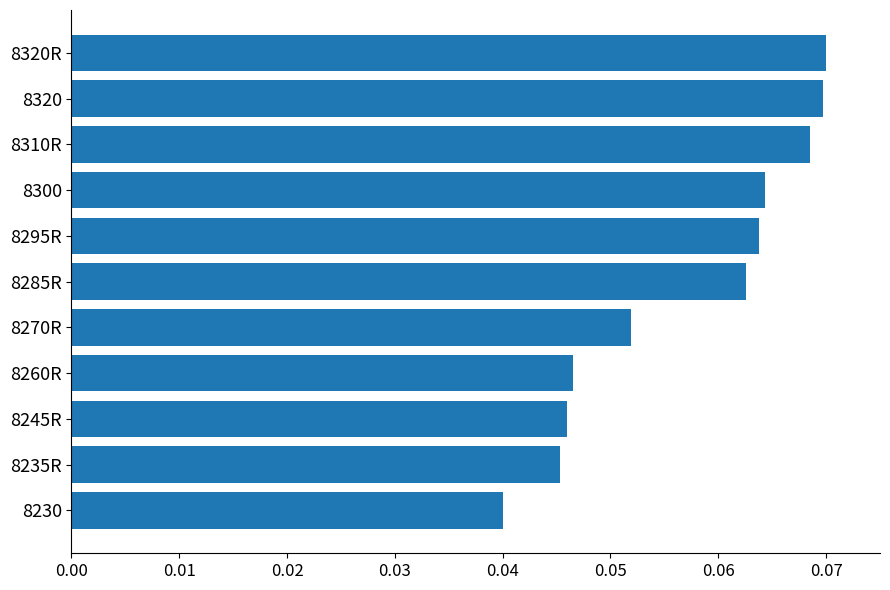

The chart shows a value of 0.0 at 8300. True or false?

False